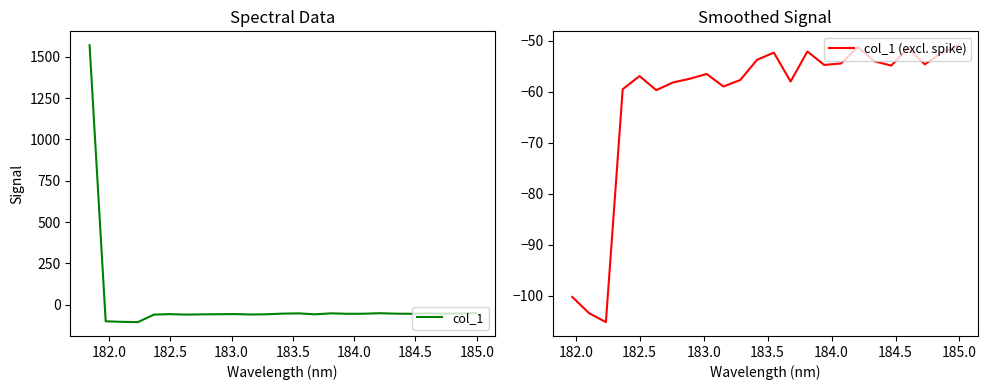

How many points are lower than both their immediate neighbors (excluding endpoints)?

7